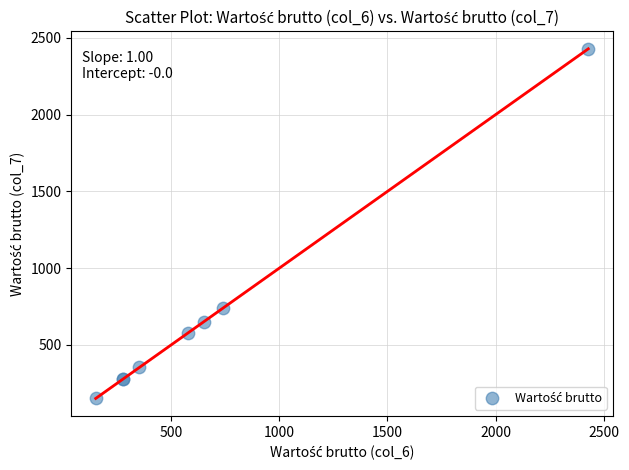

What Y value in the scatter plot is closest to 1290?

741.7